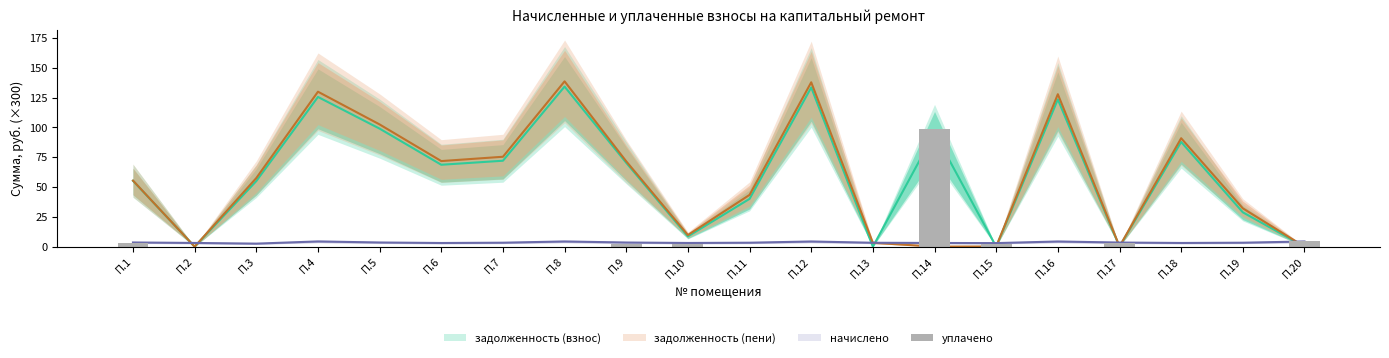

Rank the categories by value from highest to lowest.

П.14, П.20, П.1, П.17, П.9, П.15, П.10, П.2, П.3, П.4, П.5, П.6, П.7, П.8, П.11, П.12, П.13, П.16, П.18, П.19